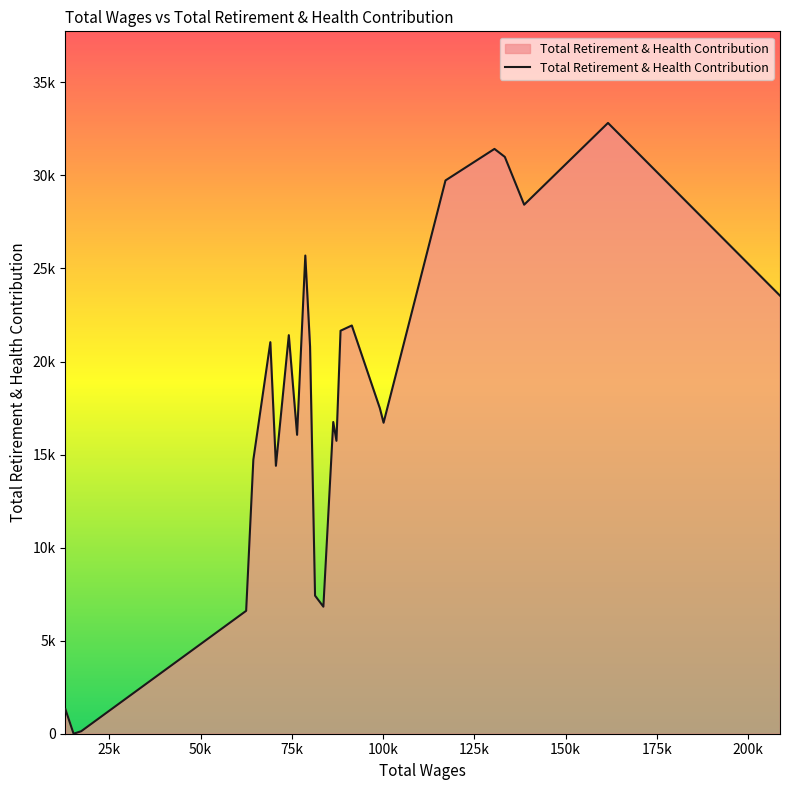

List the labels in order of value, largest first.

161612.0, 130511.0, 133349.0, 117096.0, 138650.0, 78692.0, 208731.0, 91429.0, 88347.0, 74173.0, 69113.0, 79991.0, 99122.0, 86345.0, 100132.0, 76441.0, 87224.0, 64457.0, 70640.0, 81362.0, 83645.0, 62490.0, 12974.0, 17304.0, 15219.0